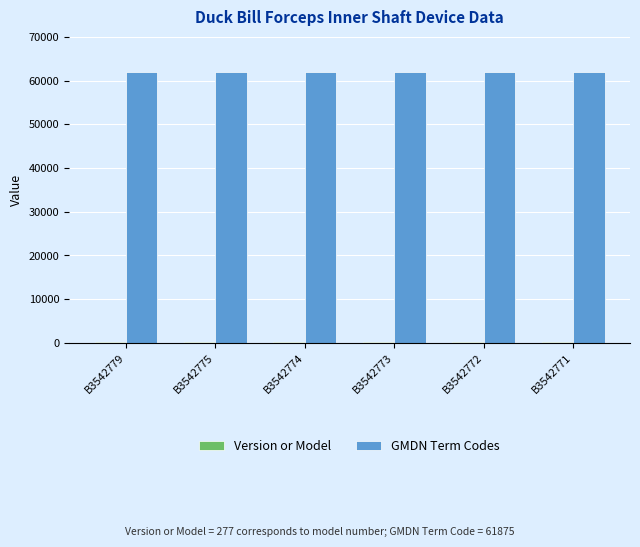

What is the greatest value displayed?

61875